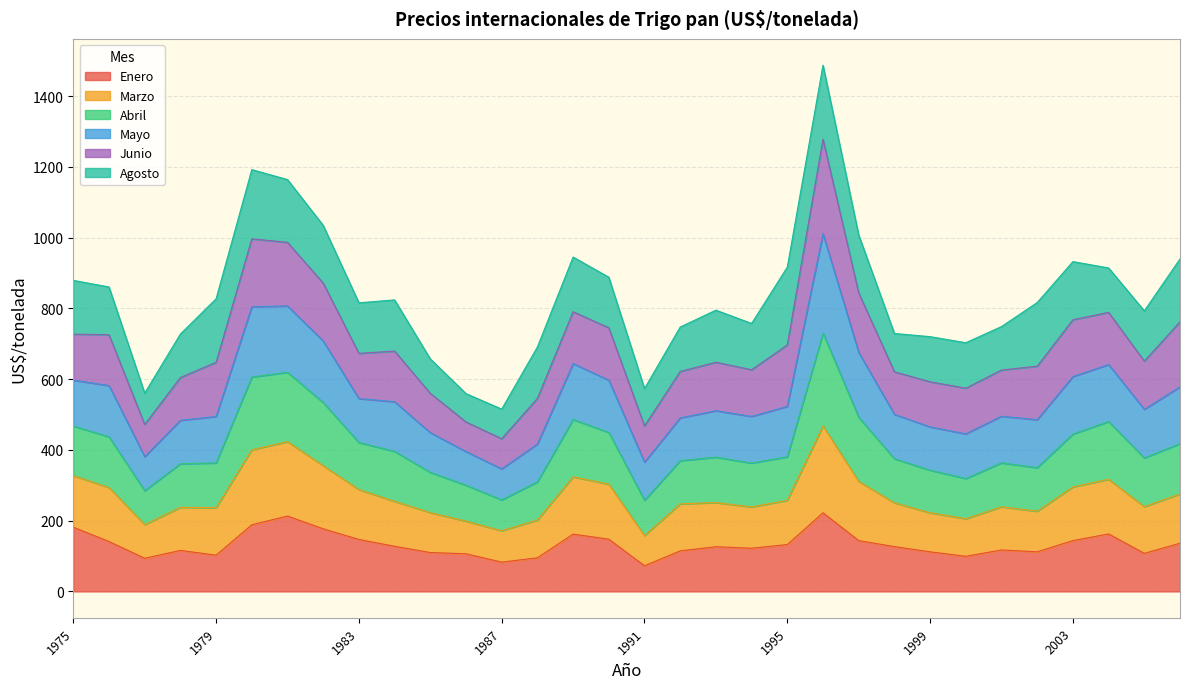

In Abril, how many points are lower than both neighbors (excluding endpoints)?

7